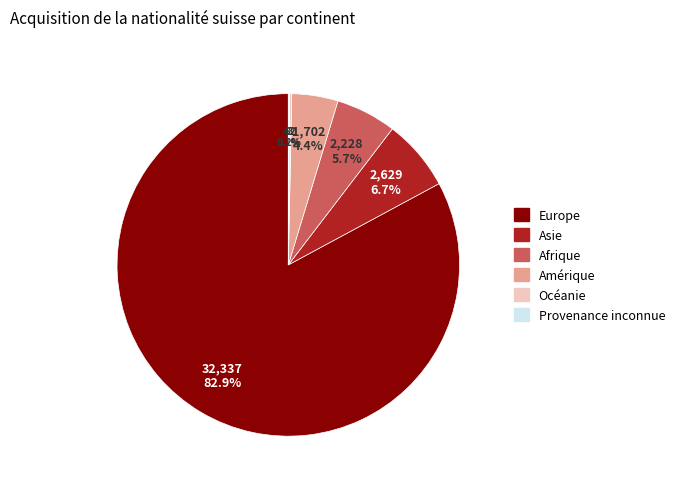

Does any single category account for the majority?

Yes